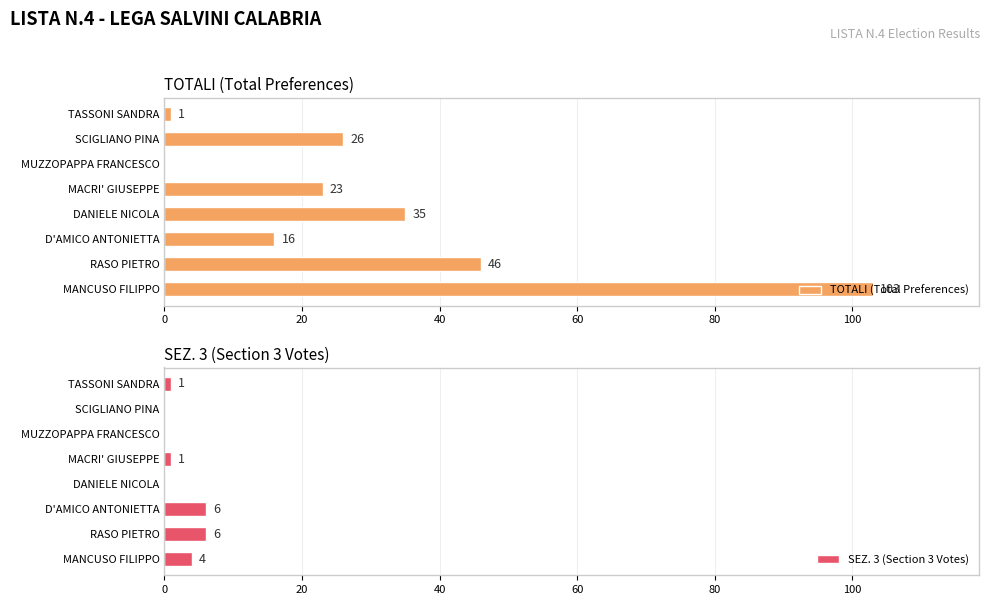

True or false: TOTALI (Total Preferences) has a value of 35 at DANIELE NICOLA.

True